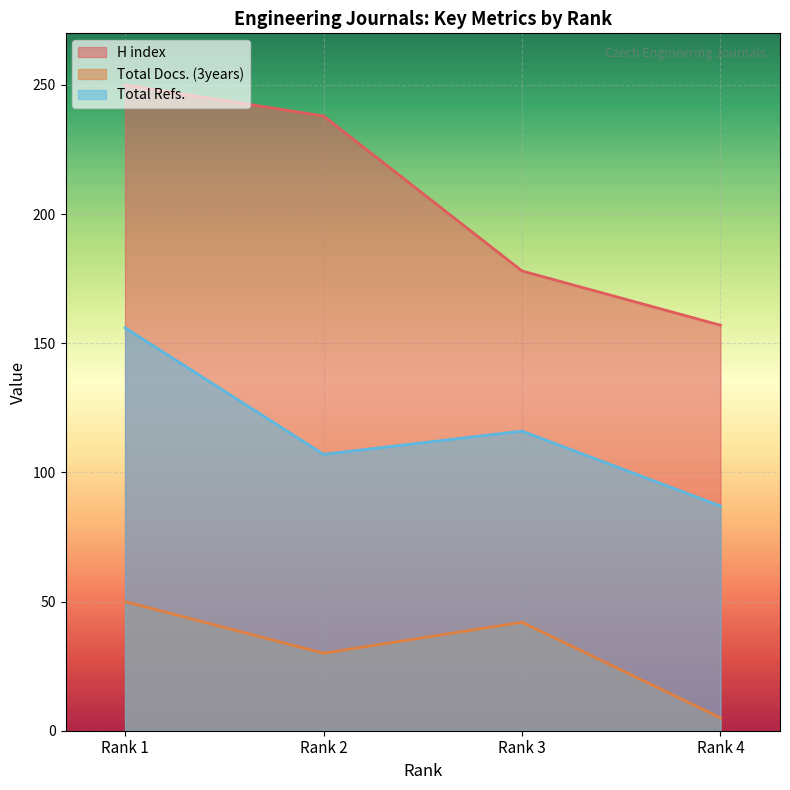

How many series are shown in this chart?

3